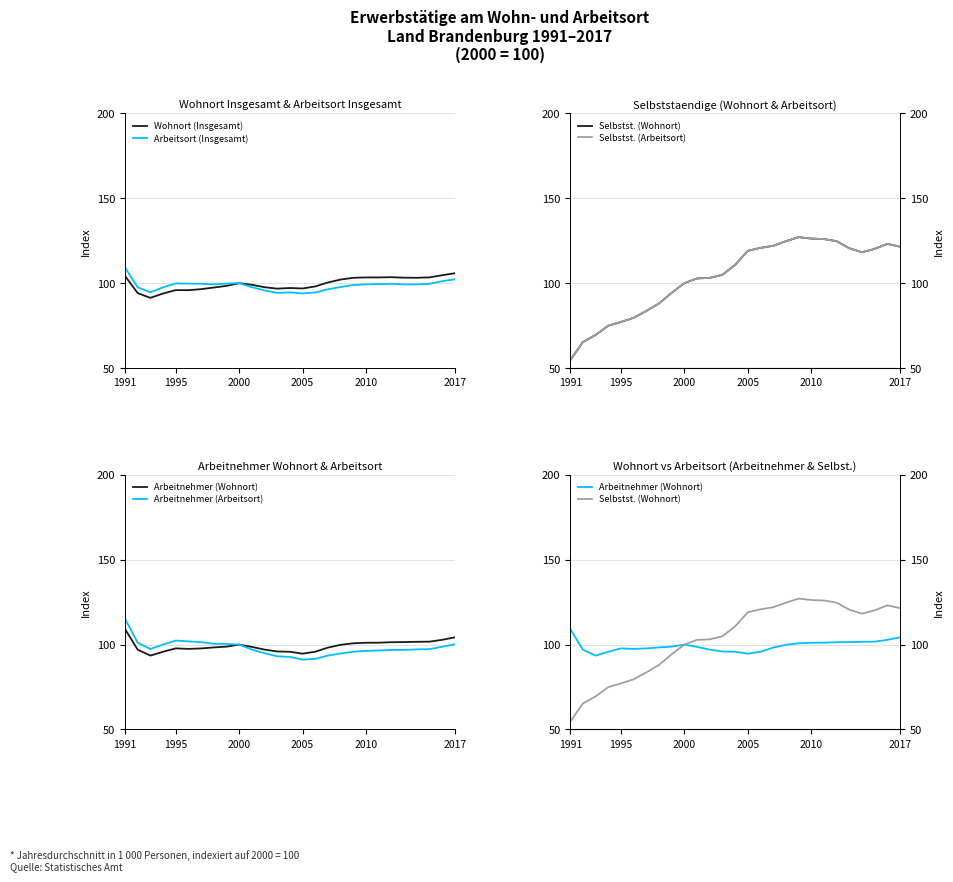

True or false: Wohnort (Insgesamt) has more than 1 interior local peaks.

True